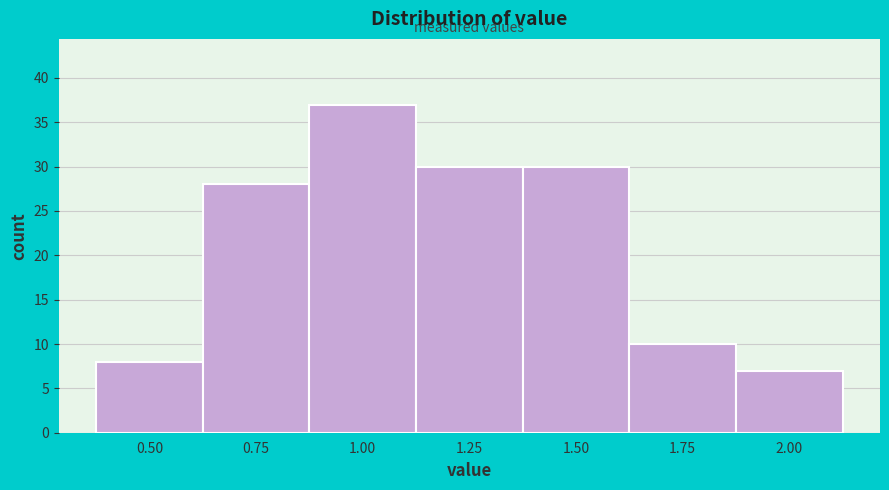

Reading left to right, extract all data points from this chart.

0.50=8	0.75=28	1.00=37	1.25=30	1.50=30	1.75=10	2.00=7